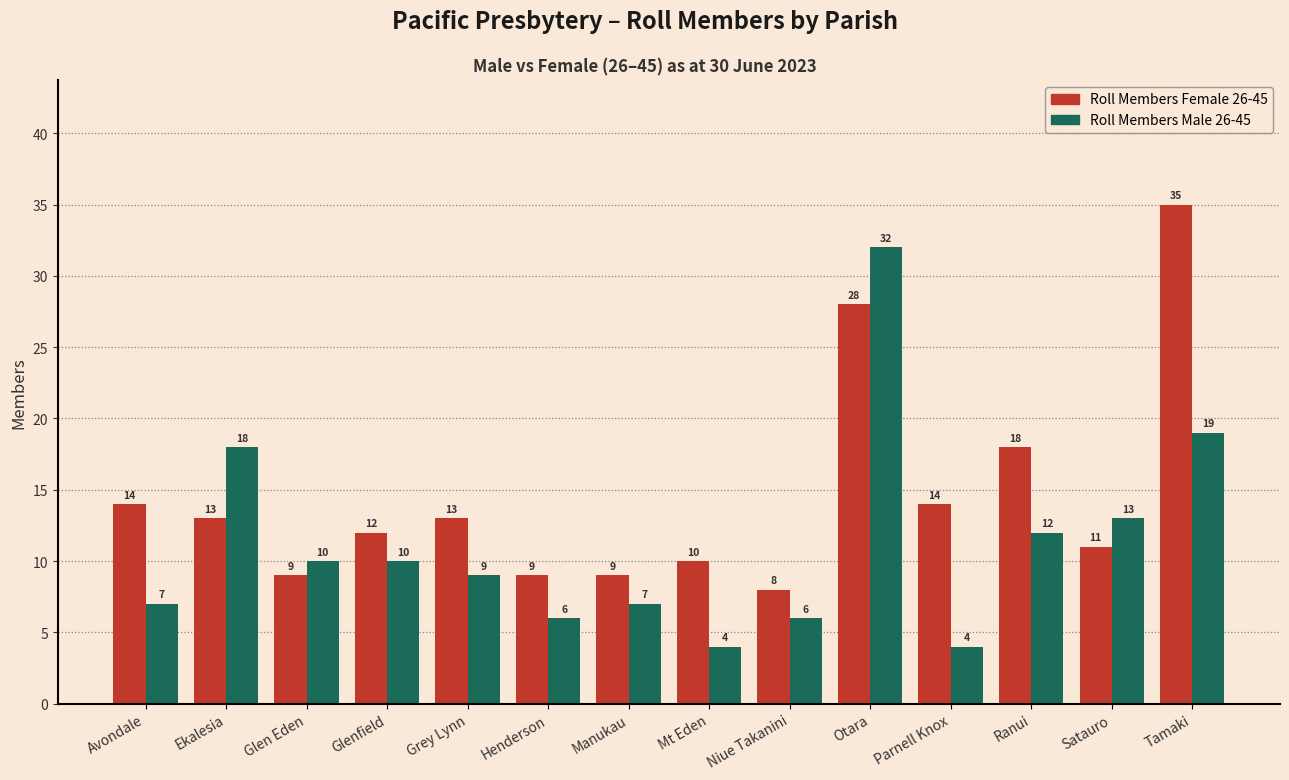

Reading right to left, what are all the values shown in this chart?

Roll Members Female 26-45: 35	11	18	14	28	8	10	9	9	13	12	9	13	14
Roll Members Male 26-45: 19	13	12	4	32	6	4	7	6	9	10	10	18	7